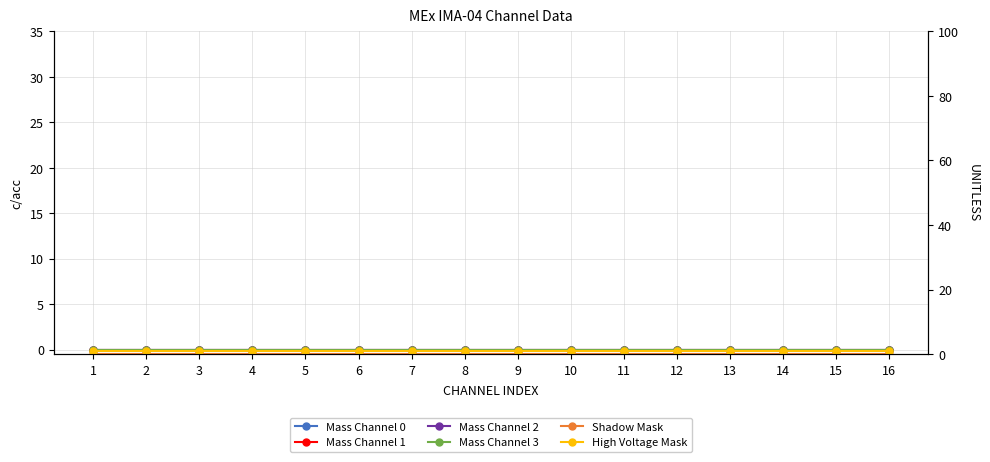

Reading left to right, transcribe all the data shown in this chart.

Mass Channel 0: 0	0	0	0	0	0	0	0	0	0	0	0	0	0	0	0
Mass Channel 1: 0	0	0	0	0	0	0	0	0	0	0	0	0	0	0	0
Mass Channel 2: 0	0	0	0	0	0	0	0	0	0	0	0	0	0	0	0
Mass Channel 3: 0	0	0	0	0	0	0	0	0	0	0	0	0	0	0	0
Shadow Mask: 0	0	0	0	0	0	0	0	0	0	0	0	0	0	0	0
High Voltage Mask: 1	1	1	1	1	1	1	1	1	1	1	1	1	1	1	1